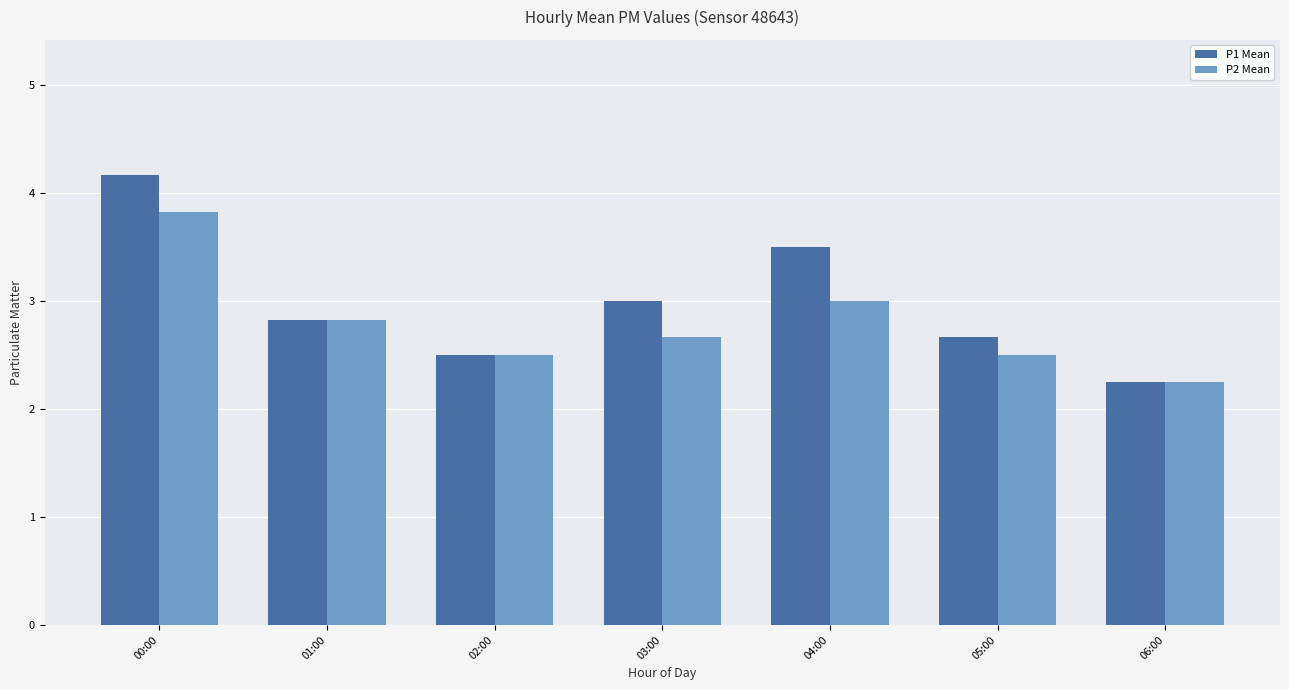

Are the bars grouped side by side (vs. stacked)?

Yes